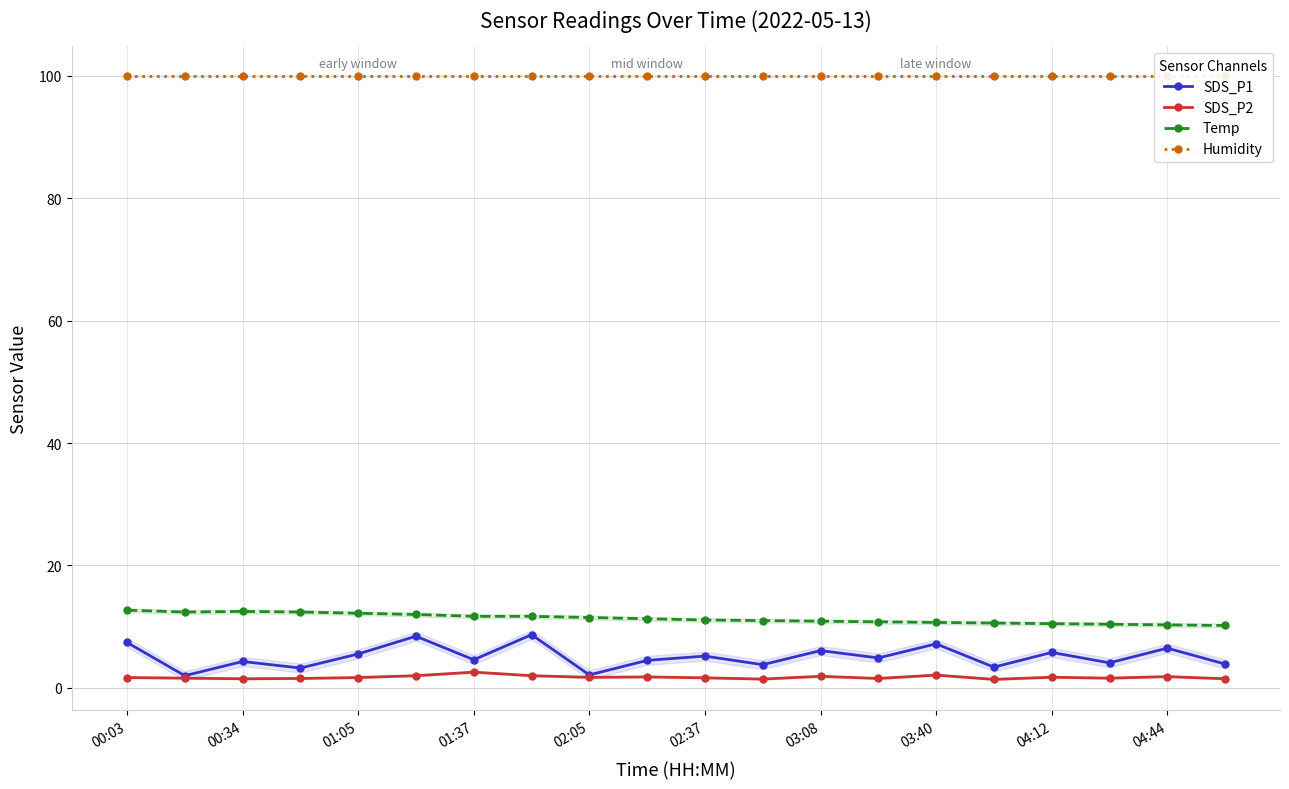

Does the chart display data point markers on the line(s)?

Yes